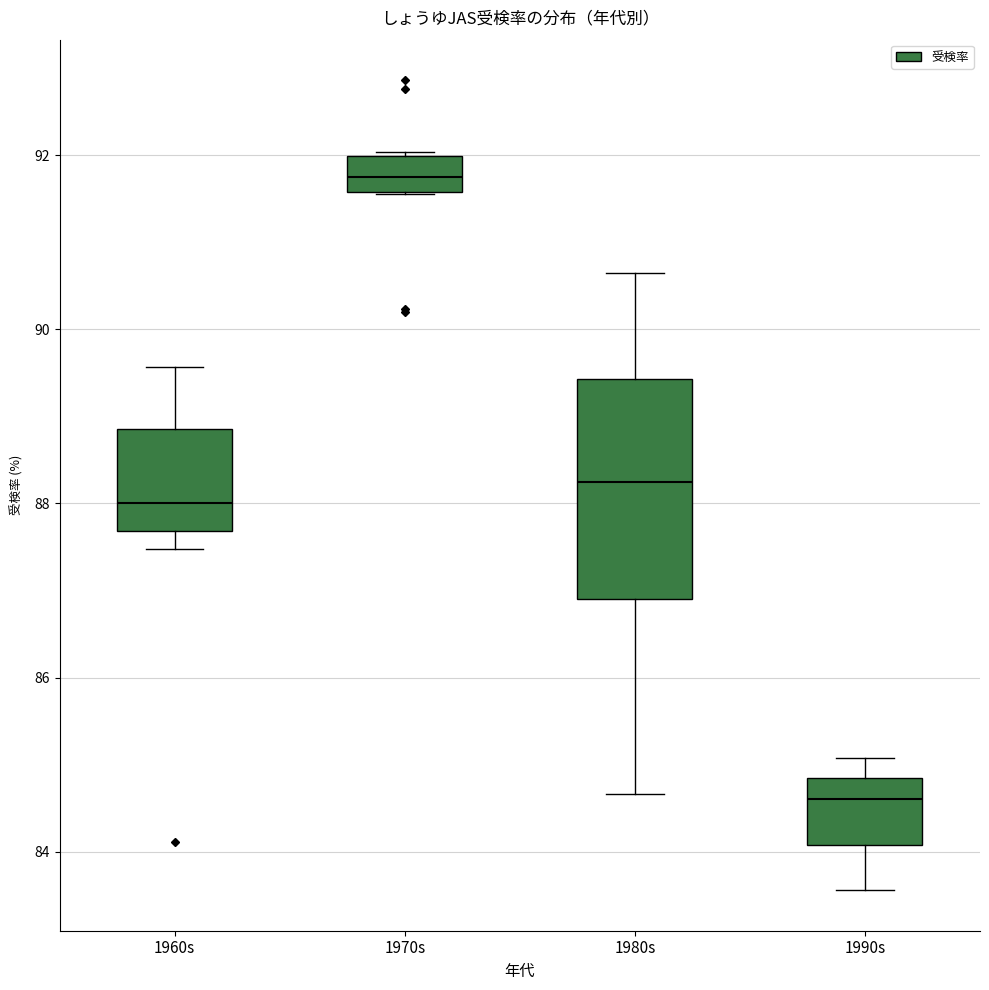

Which box has the highest median line?

1970s